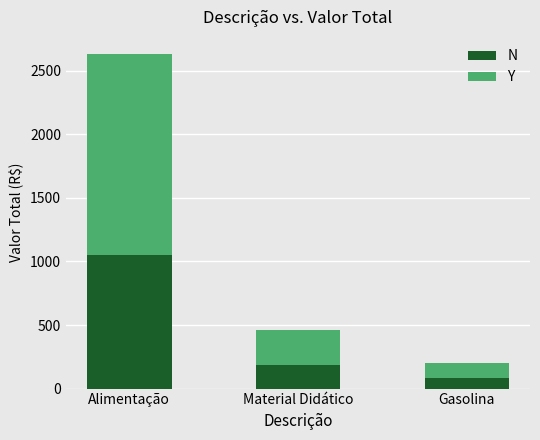

Is it true that N equals 101.5 at Material Didático?

False